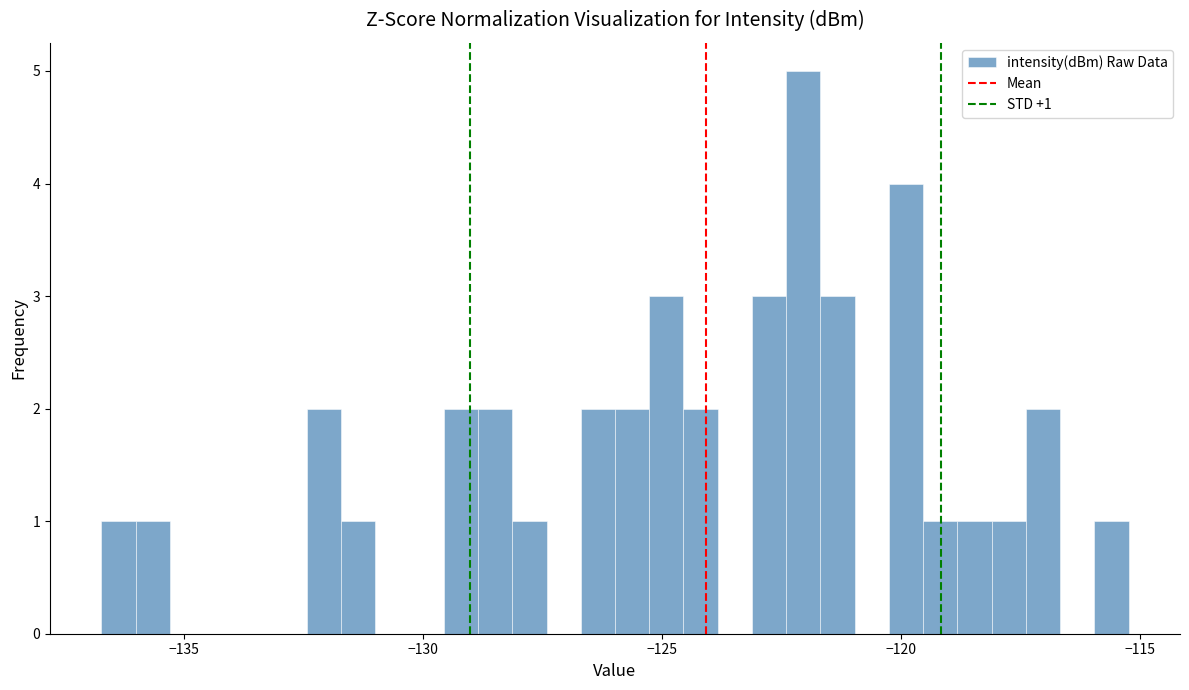

Around what value on the x-axis is the tallest bar? Give the approximate position of its centre, as read against the axis.

-122.0